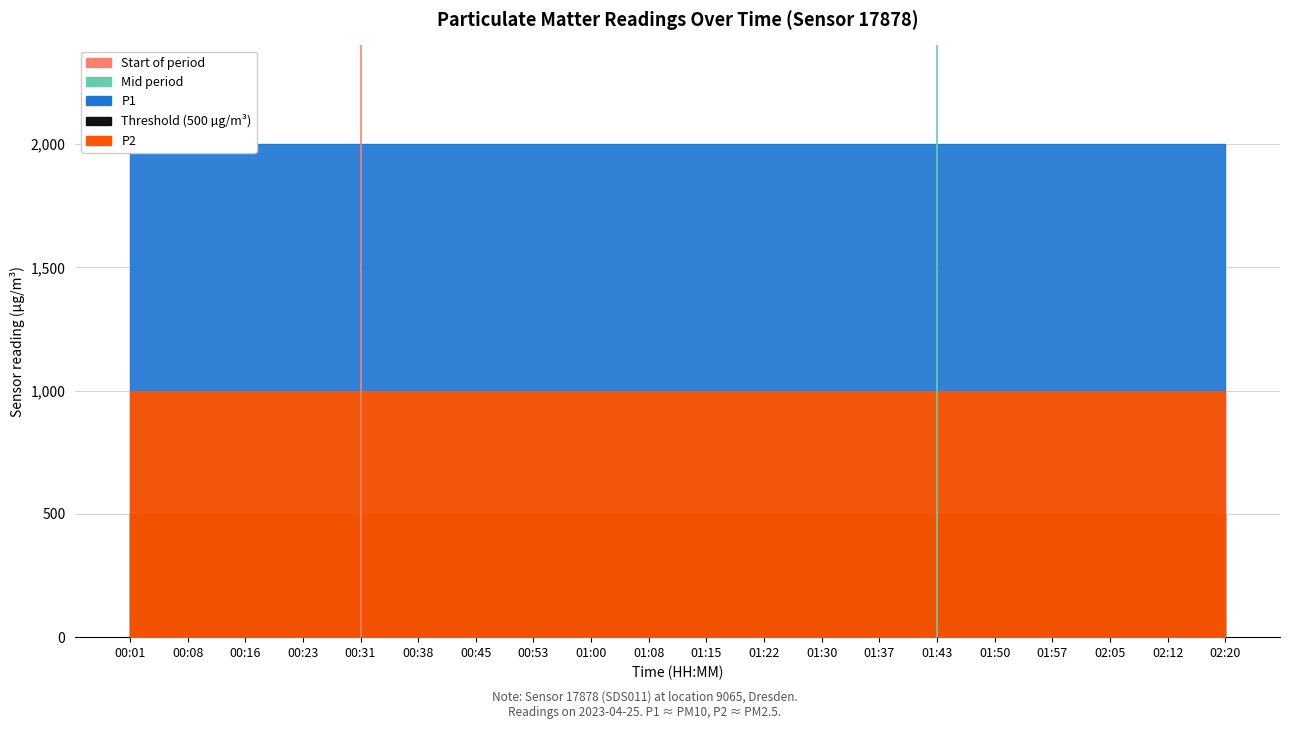

How many series are shown in this chart?

2